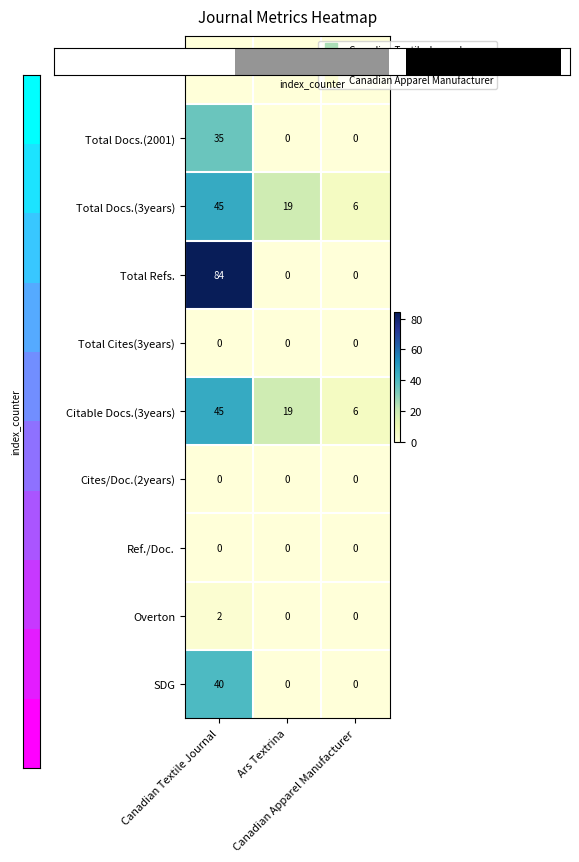

At which label does Rank reach its minimum?

Canadian Textile Journal